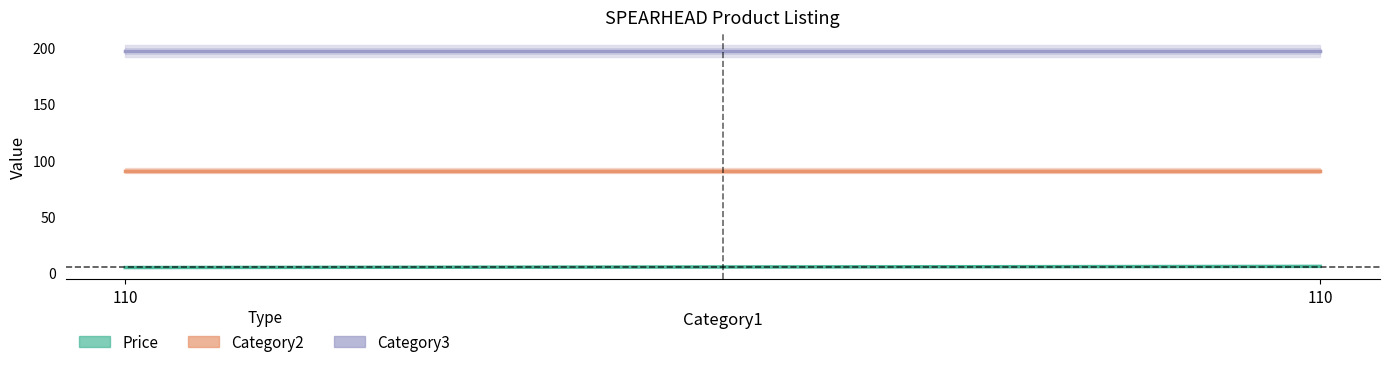

At which category does the chart reach its minimum across all series?

110